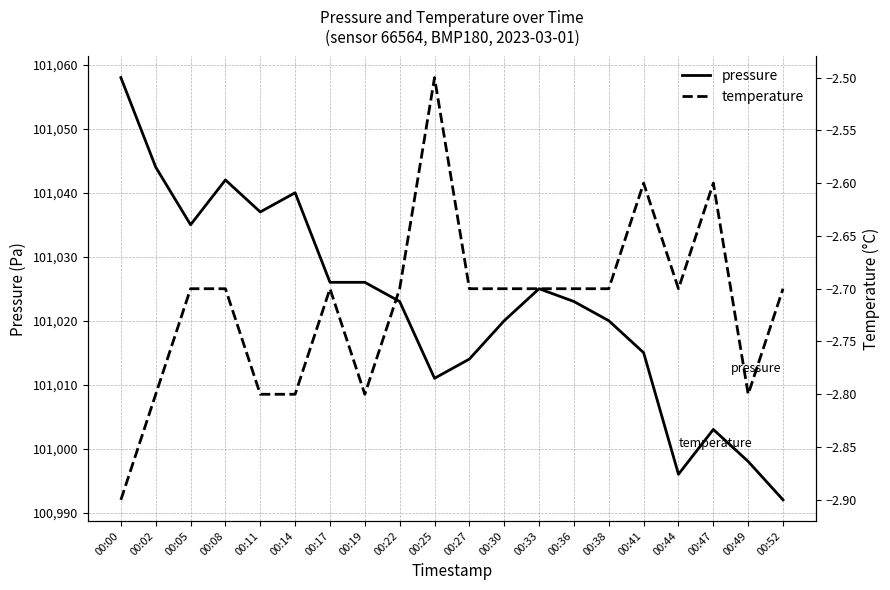

What is the value of the temperature point at the 16th from the left?

-2.6